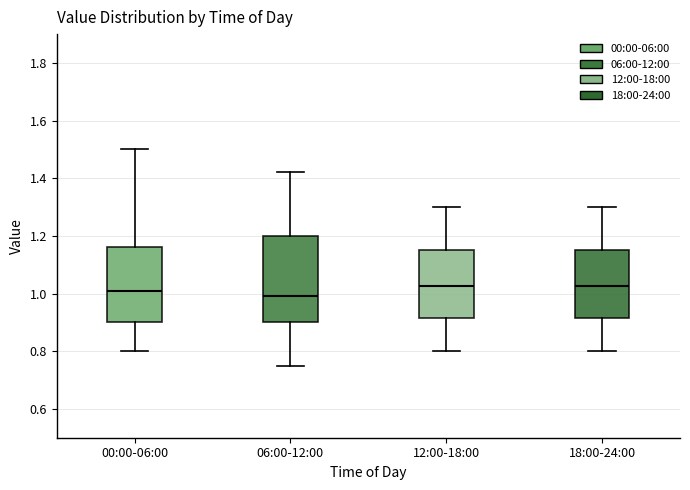

Reading left to right, read every box against the y-axis: the position of its median line, the range the box covers, and the ends of its whiskers. The values are not printed on the chart, so give them approximately, as read against the axis.

00:00-06:00: median 1.02, box 0.90 to 1.16, whiskers 0.80 to 1.50
06:00-12:00: median 1.00, box 0.90 to 1.20, whiskers 0.76 to 1.42
12:00-18:00: median 1.02, box 0.92 to 1.16, whiskers 0.80 to 1.30
18:00-24:00: median 1.02, box 0.92 to 1.16, whiskers 0.80 to 1.30